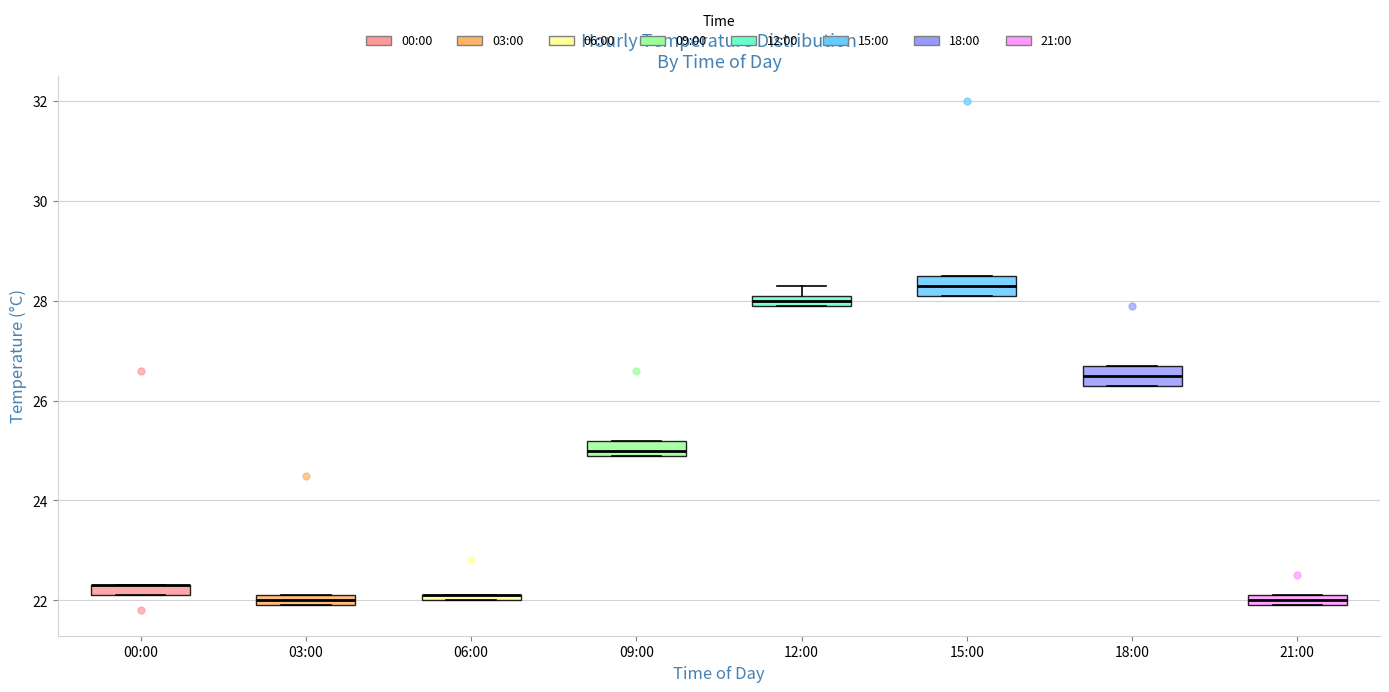

Where is the lower edge of the box for 00:00 on the y-axis? The values are not printed on the chart, so give them approximately, as read against the axis.

22.2